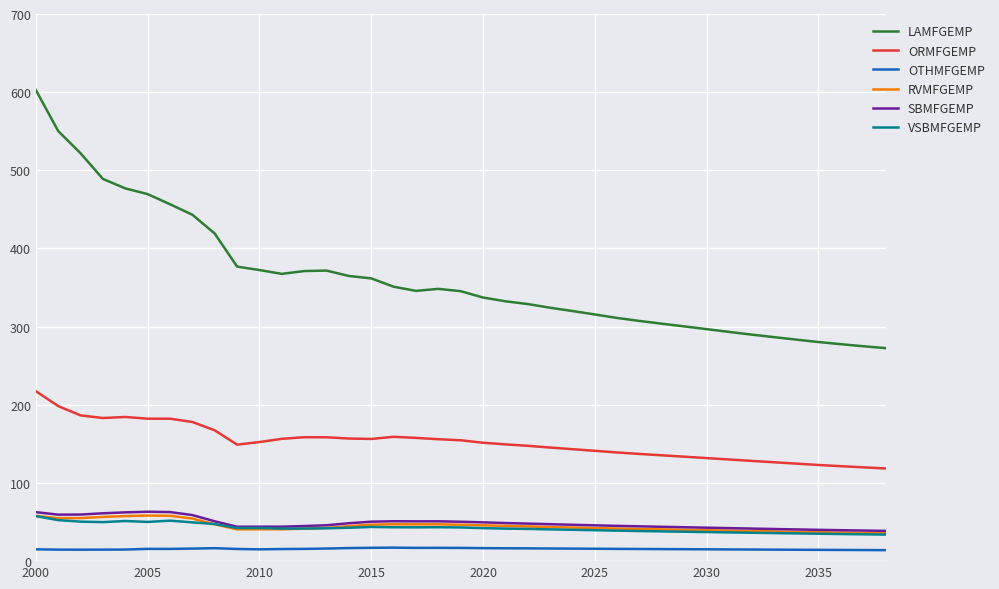

Which series has the widest spread of values?

LAMFGEMP